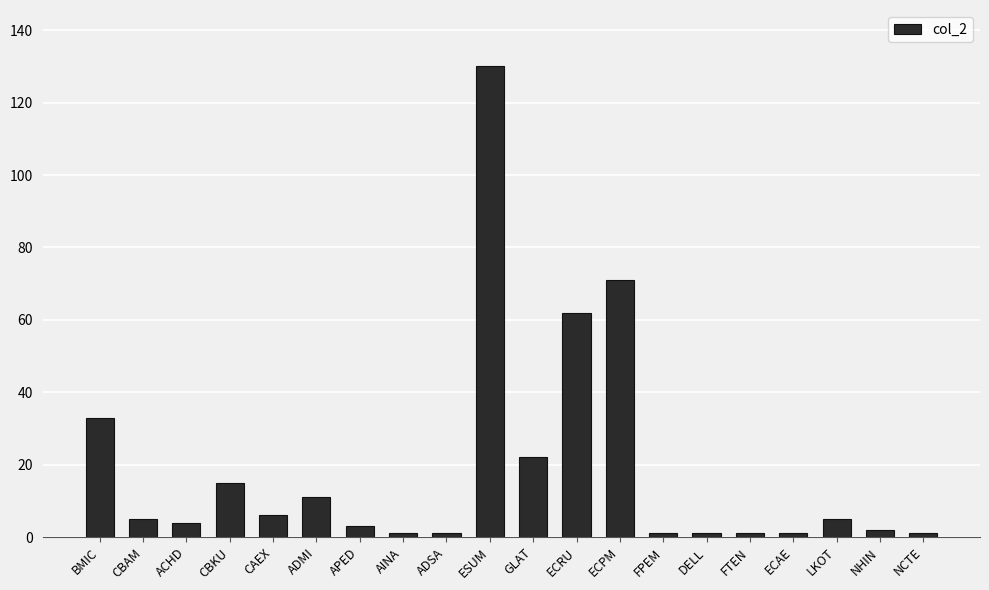

Reading right to left, what are all the values shown in this chart?

NCTE=1	NHIN=2	LKOT=5	ECAE=1	FTEN=1	DELL=1	FPEM=1	ECPM=71	ECRU=62	GLAT=22	ESUM=130	ADSA=1	AINA=1	APED=3	ADMI=11	CAEX=6	CBKU=15	ACHD=4	CBAM=5	BMIC=33